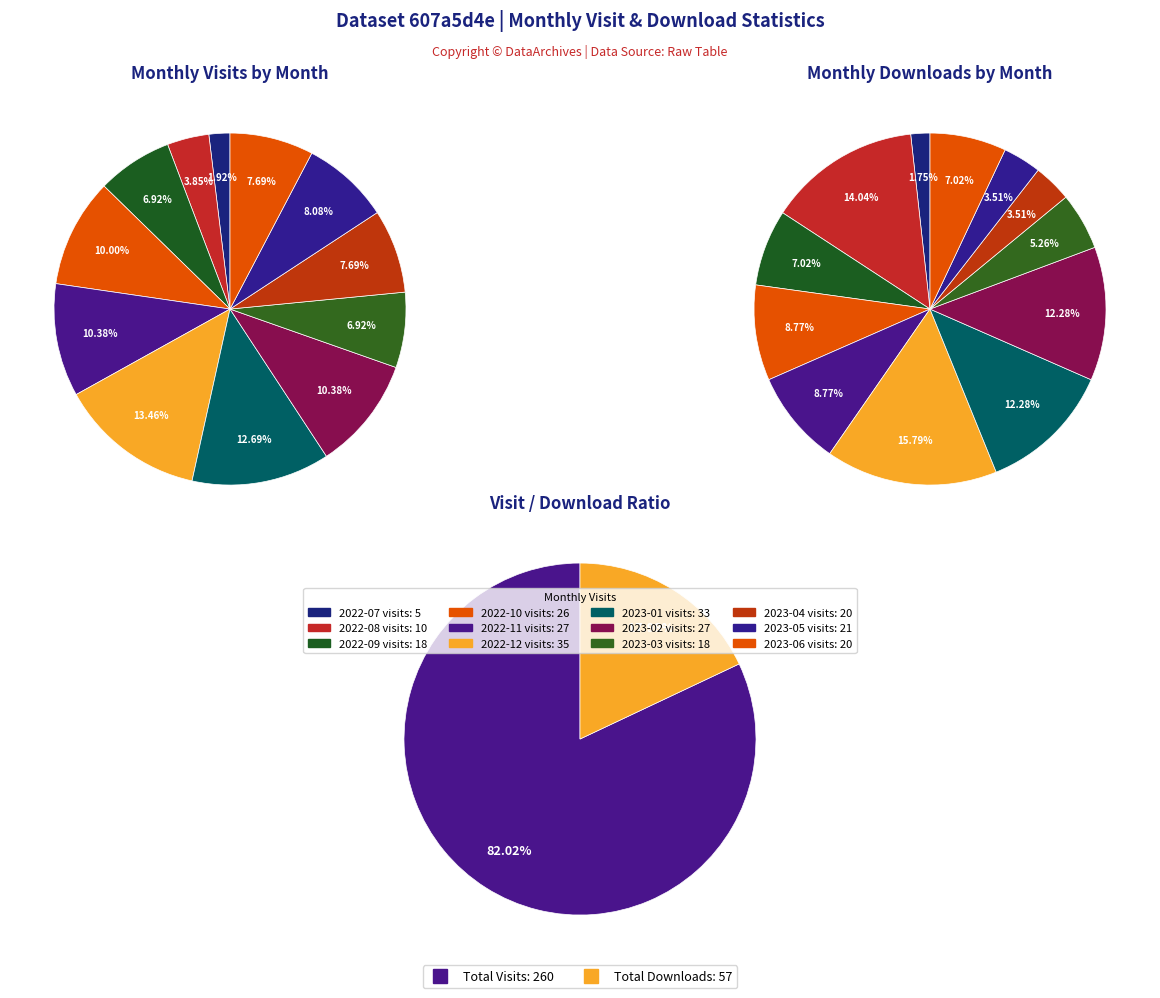

To the nearest percent, what is the average slice percentage?

8%